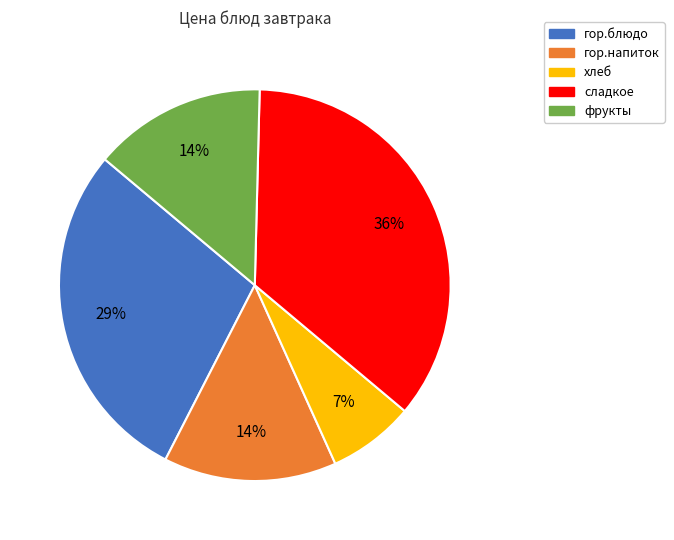

To the nearest percent, what is the difference between the largest and smallest slice percentages?

29%